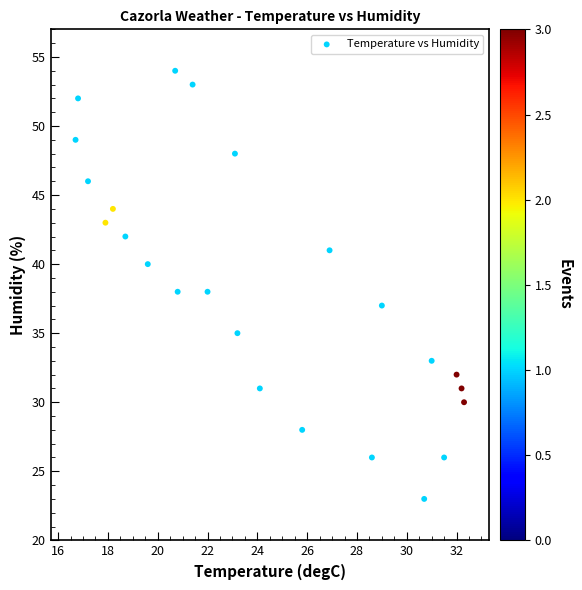

What is the range of Y values (max minus min)?

31